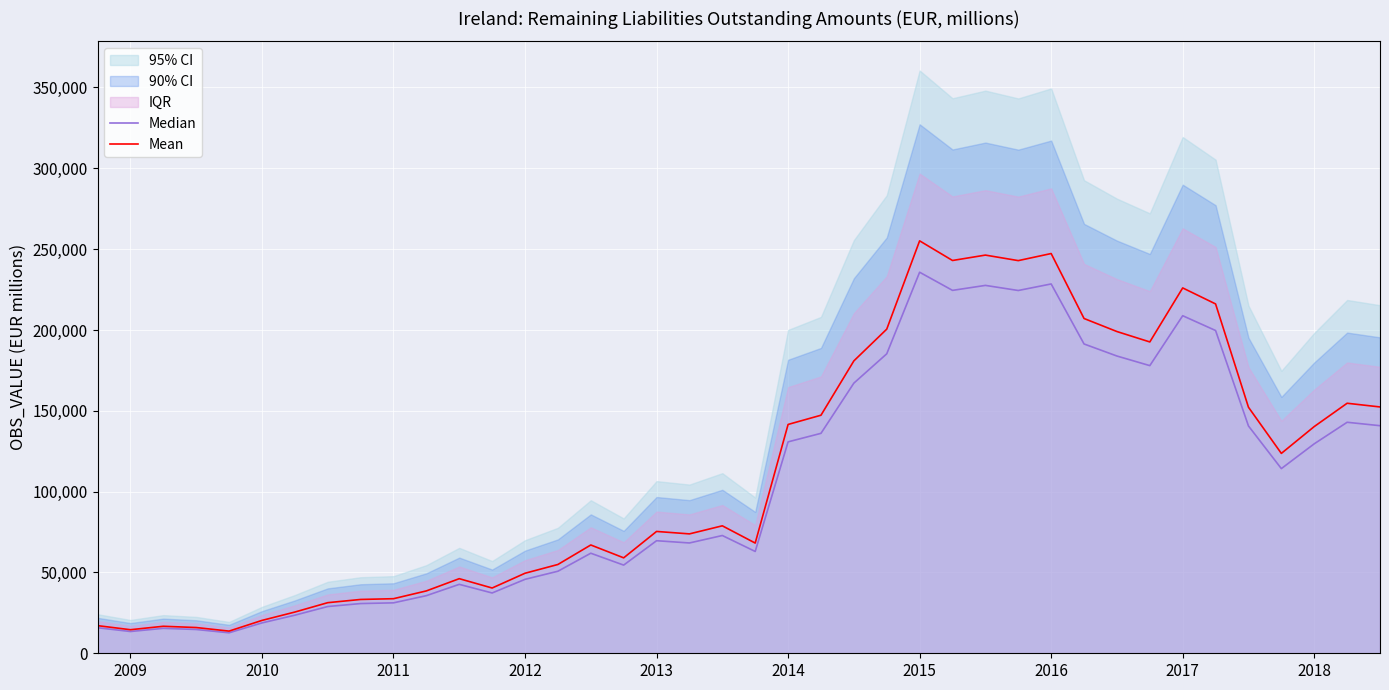

At 24, list the series in order from largest to smallest.

Mean, Median